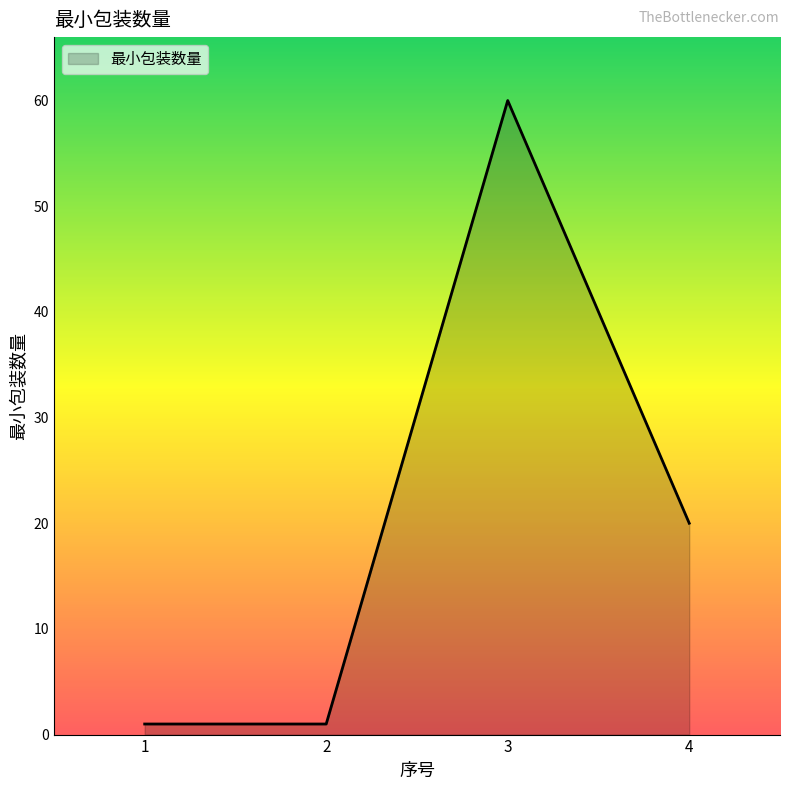

Reading left to right, transcribe all the data shown in this chart.

1	1	60	20